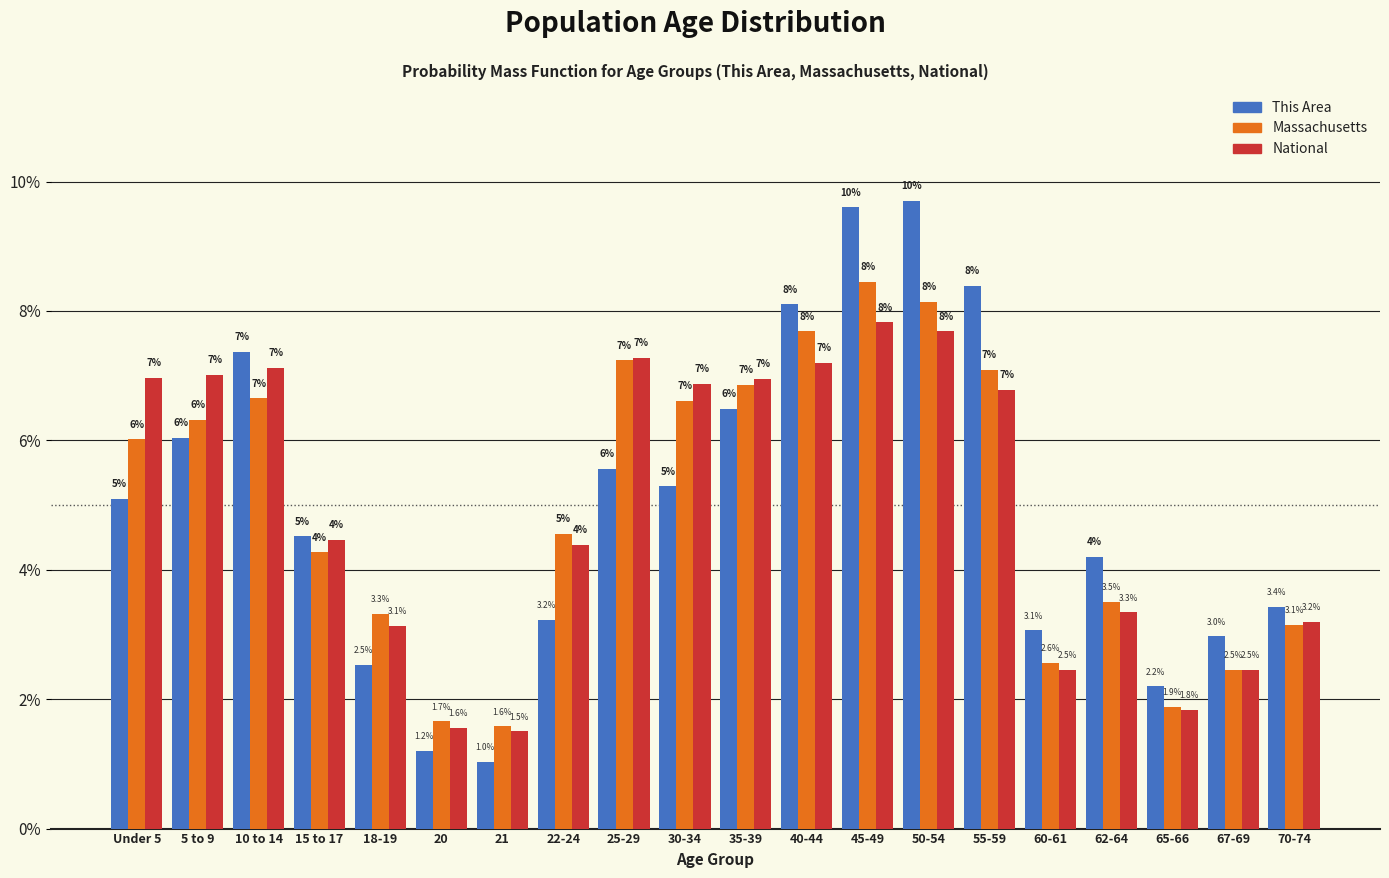

What value does the Massachusetts series have at 55-59?

7.1